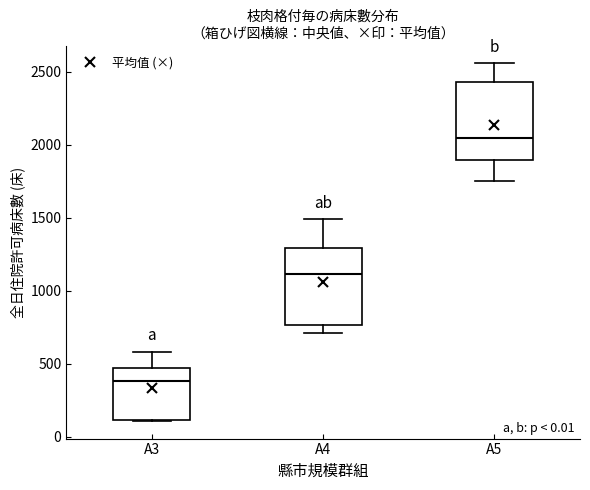

Reading left to right, read every box against the y-axis: the position of its median line, the range the box covers, and the ends of its whiskers. The values are not printed on the chart, so give them approximately, as read against the axis.

A3: median 400, box 100 to 450, whiskers 100 to 600
A4: median 1100, box 750 to 1300, whiskers 700 to 1500
A5: median 2050, box 1900 to 2450, whiskers 1750 to 2550